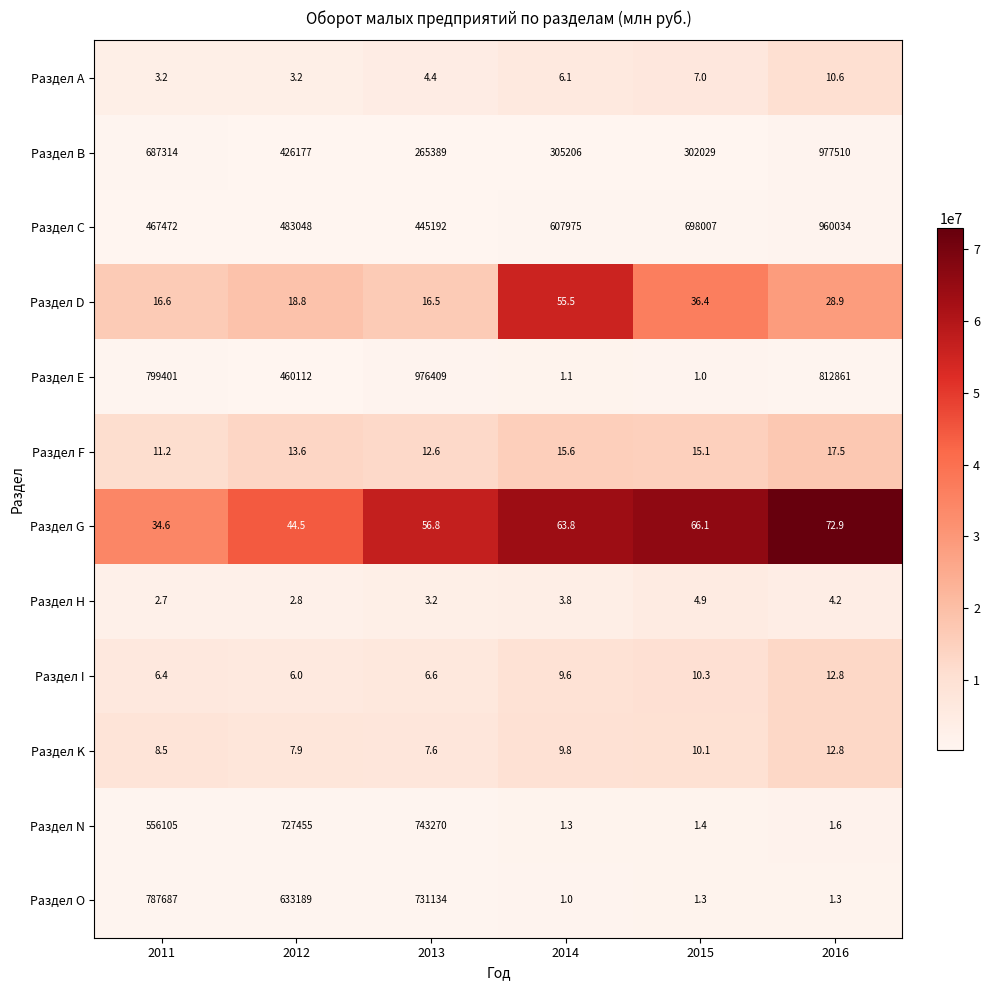

What is the difference between the maximum and minimum values in the Раздел N series?

743268.7